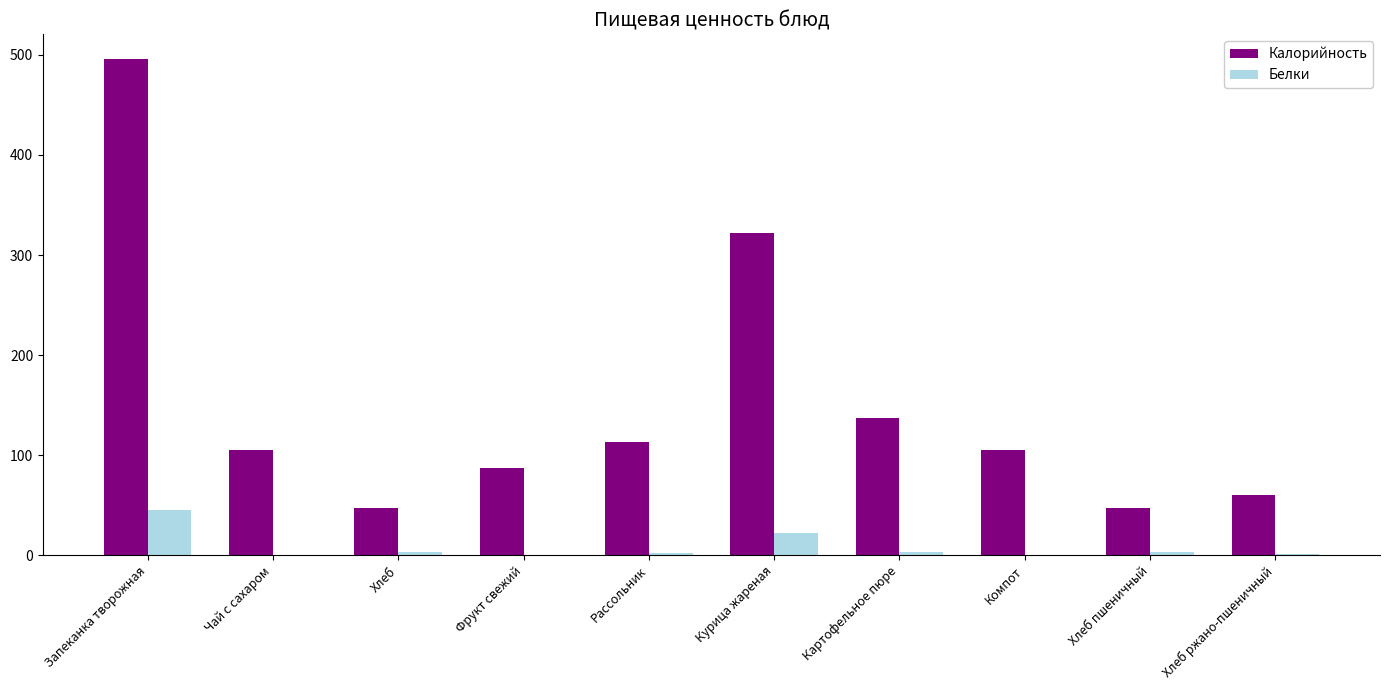

Which label corresponds to the largest value in the chart?

Запеканка творожная